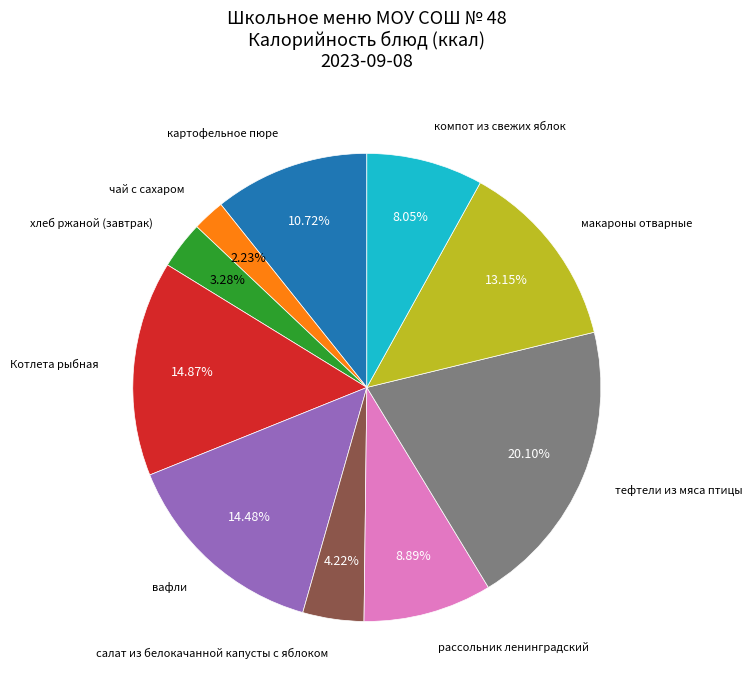

How many segments does this pie chart have?

10